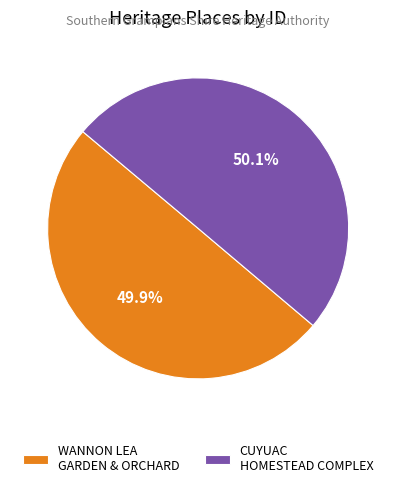

What portion of the pie excludes WANNON LEA GARDEN & ORCHARD?

50.1%